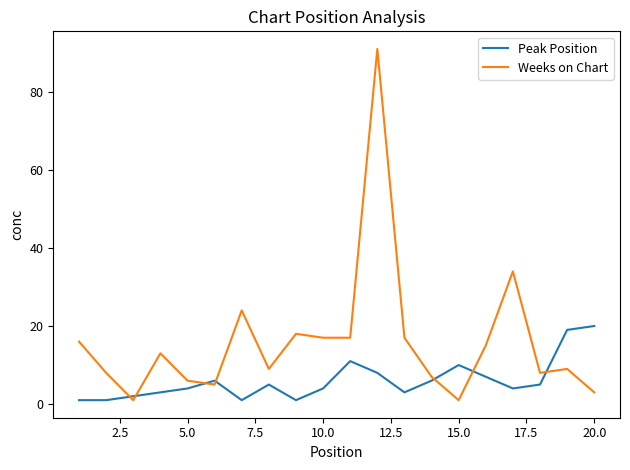

True or false: Weeks on Chart and Peak Position cross at least once.

True